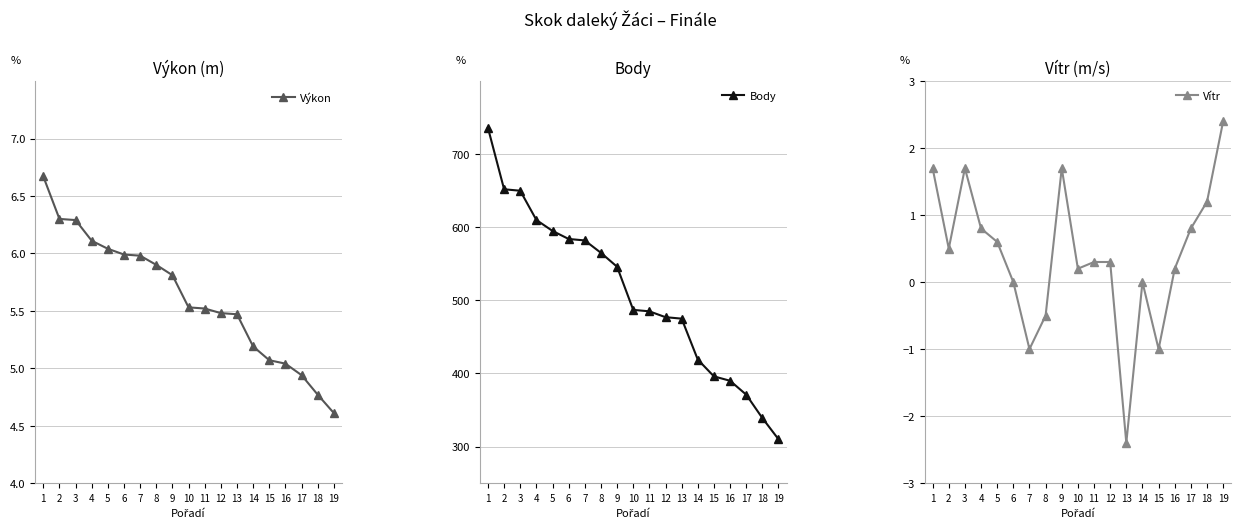

What is the approximate value of Výkon at 3?

6.3